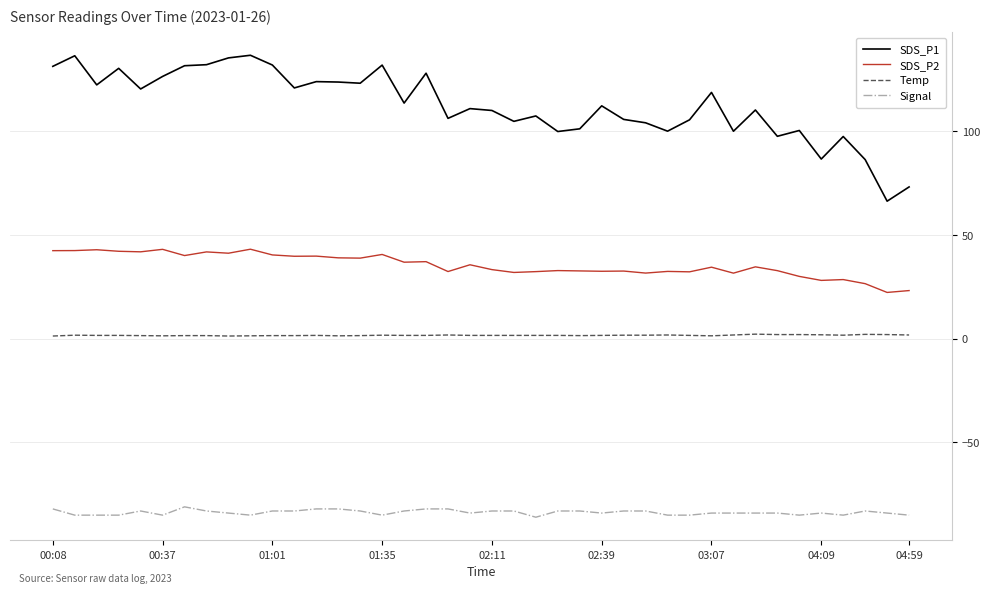

What is the lowest value of the Signal series?

-86.0